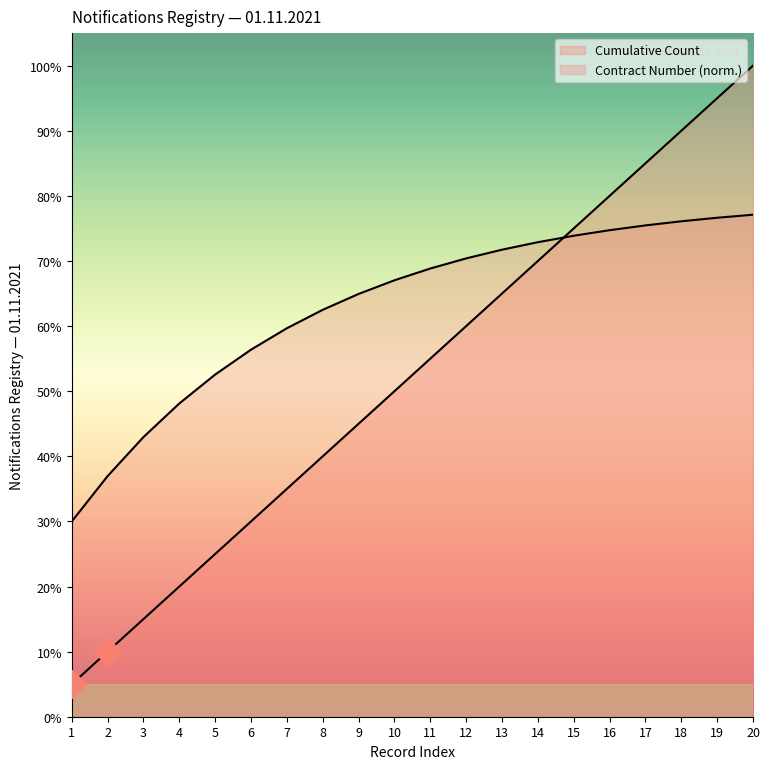

Which has a higher value, 3 or 20?

20